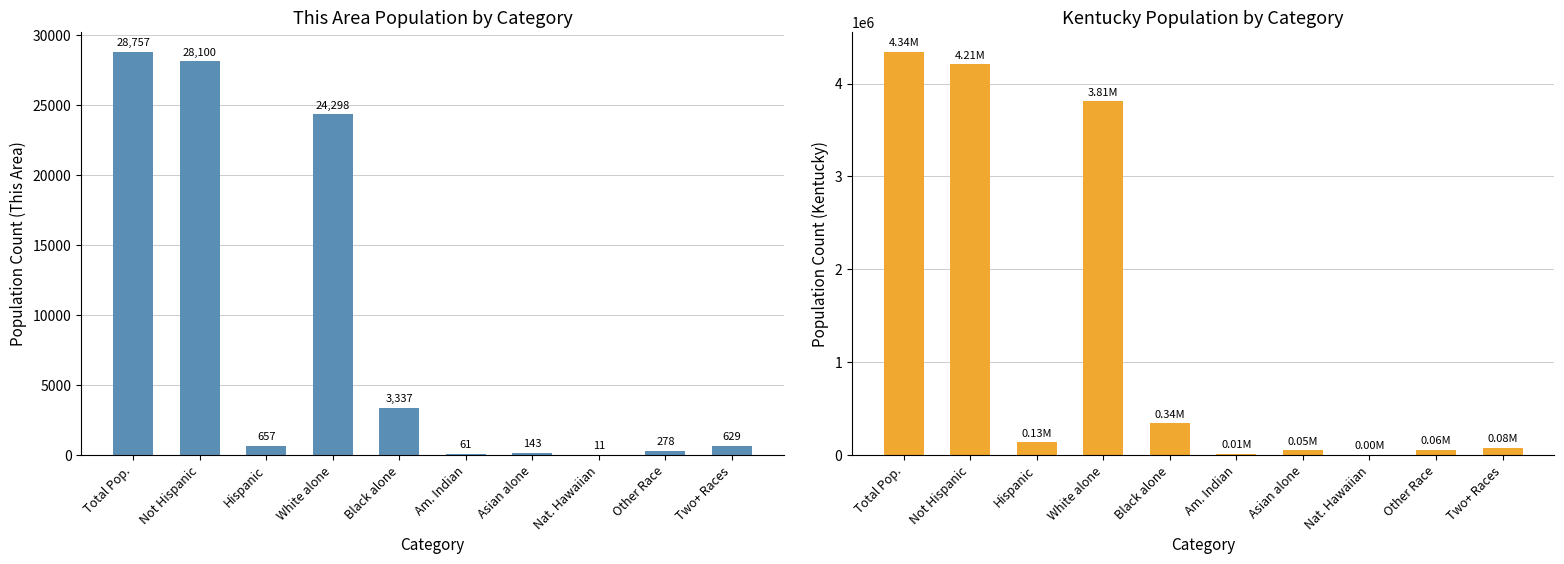

Count the number of categories in the chart.

10